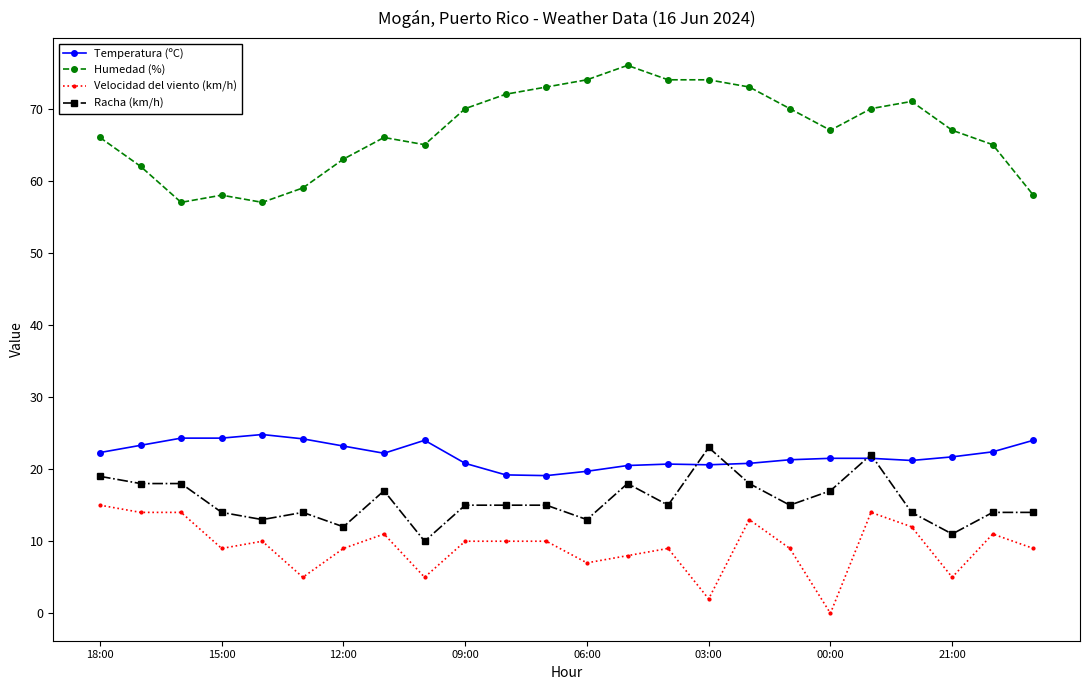

True or false: Racha (km/h) and Humedad (%) cross at least once.

False